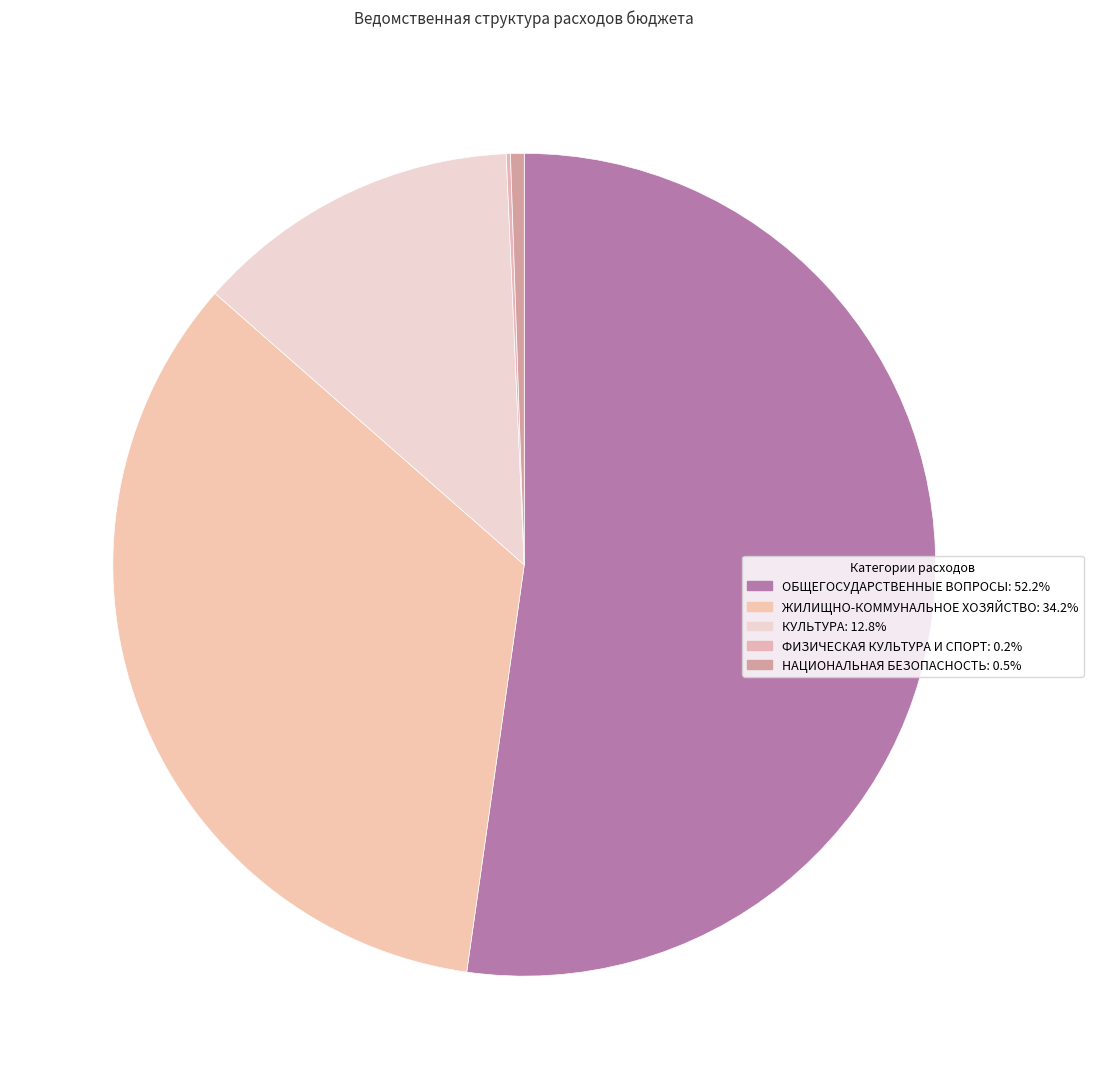

Is it true that ЖИЛИЩНО-КОММУНАЛЬНОЕ ХОЗЯЙСТВО is 49% of the pie?

False